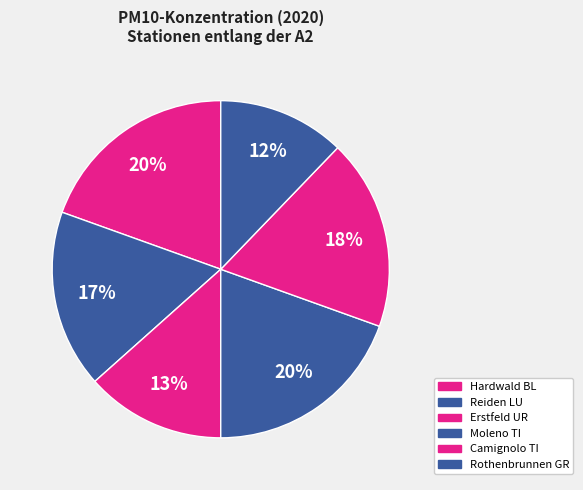

To the nearest percent, what is the combined percentage of Reiden LU and Erstfeld UR?

30%